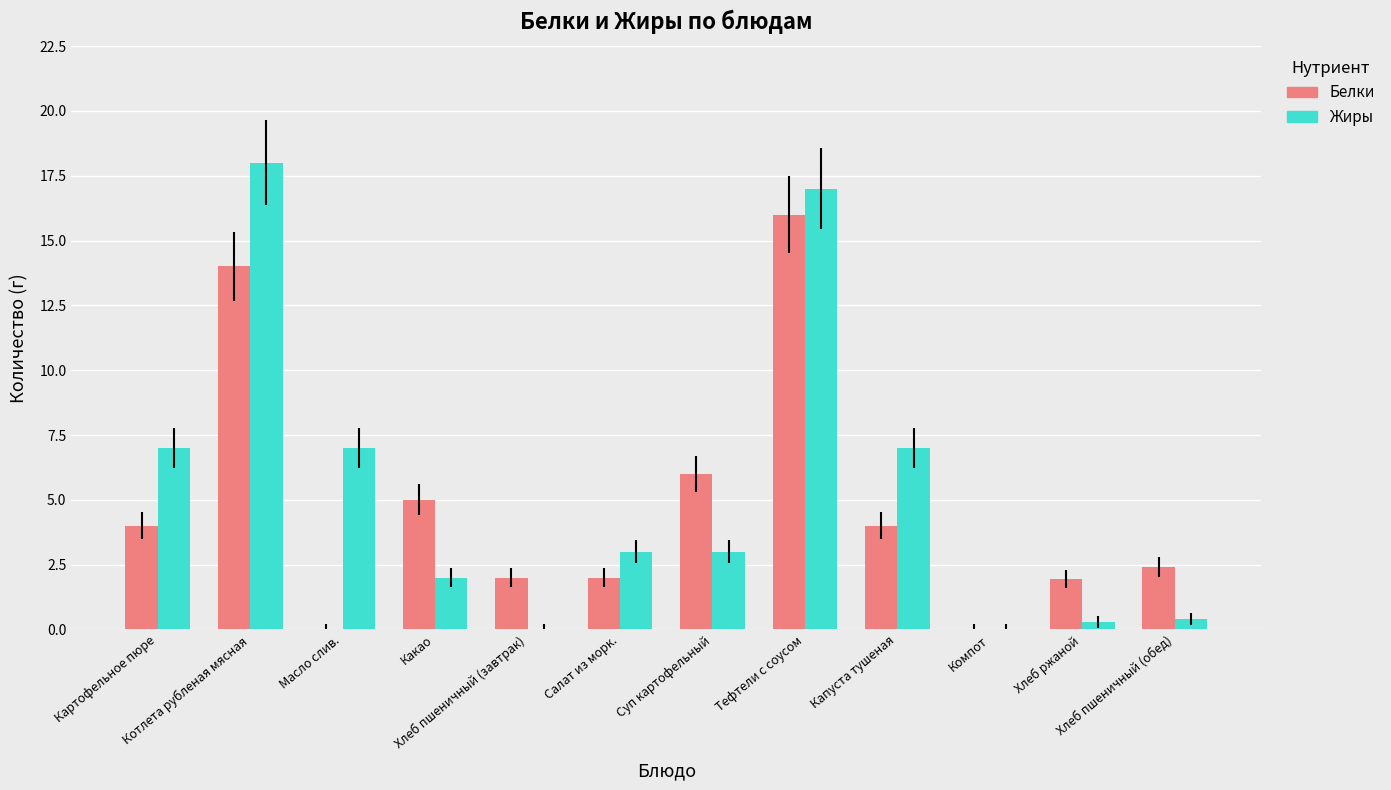

What is the highest value of the Жиры series?

18.0